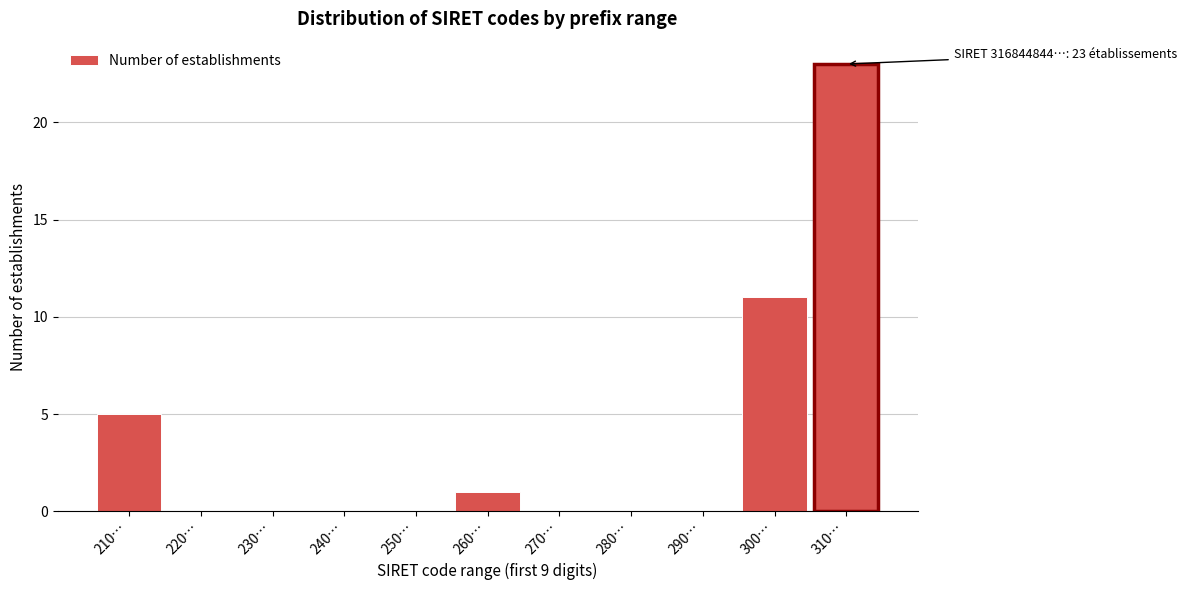

Reading right to left, extract all data points from this chart.

310…=23	300…=11	290…=0	280…=0	270…=0	260…=1	250…=0	240…=0	230…=0	220…=0	210…=5